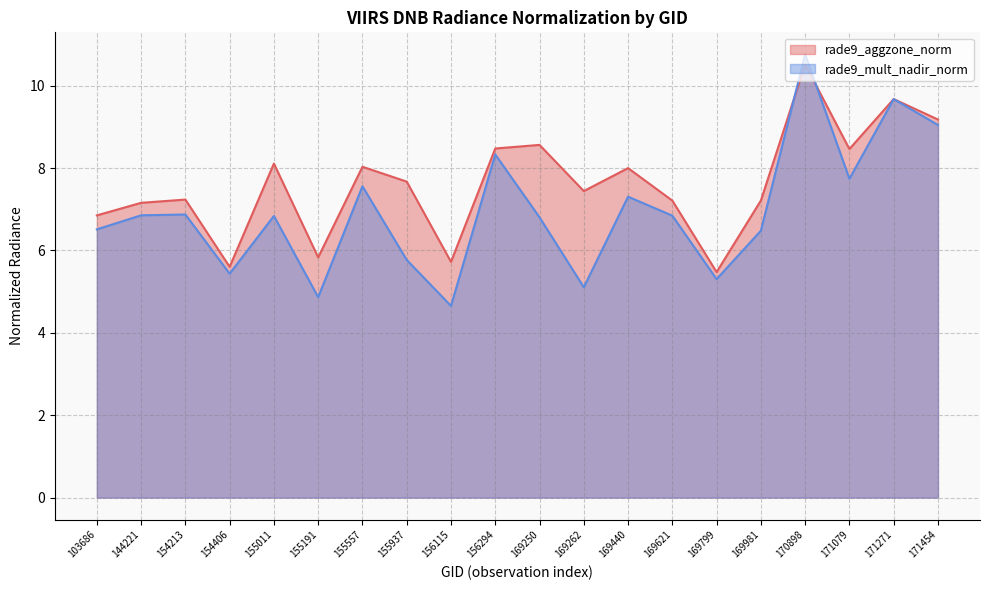

Reading left to right, extract all data points from this chart.

rade9_aggzone_norm: 6.9	7.2	7.2	5.6	8.1	5.8	8.0	7.7	5.7	8.5	8.6	7.4	8.0	7.2	5.5	7.2	10.5	8.5	9.7	9.2
rade9_mult_nadir_norm: 6.5	6.9	6.9	5.4	6.8	4.9	7.6	5.8	4.7	8.3	6.8	5.1	7.3	6.8	5.3	6.5	10.8	7.7	9.7	9.0